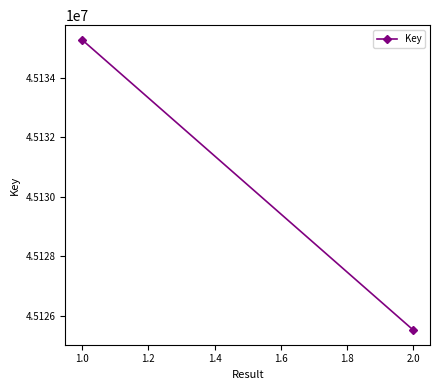

Reading right to left, transcribe all the data shown in this chart.

45125512	45135273